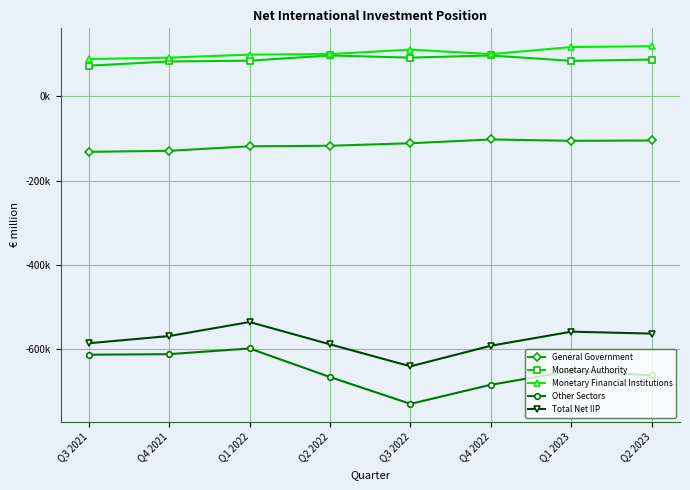

What are all the series names shown in the legend?

General Government, Monetary Authority, Monetary Financial Institutions, Other Sectors, Total Net IIP